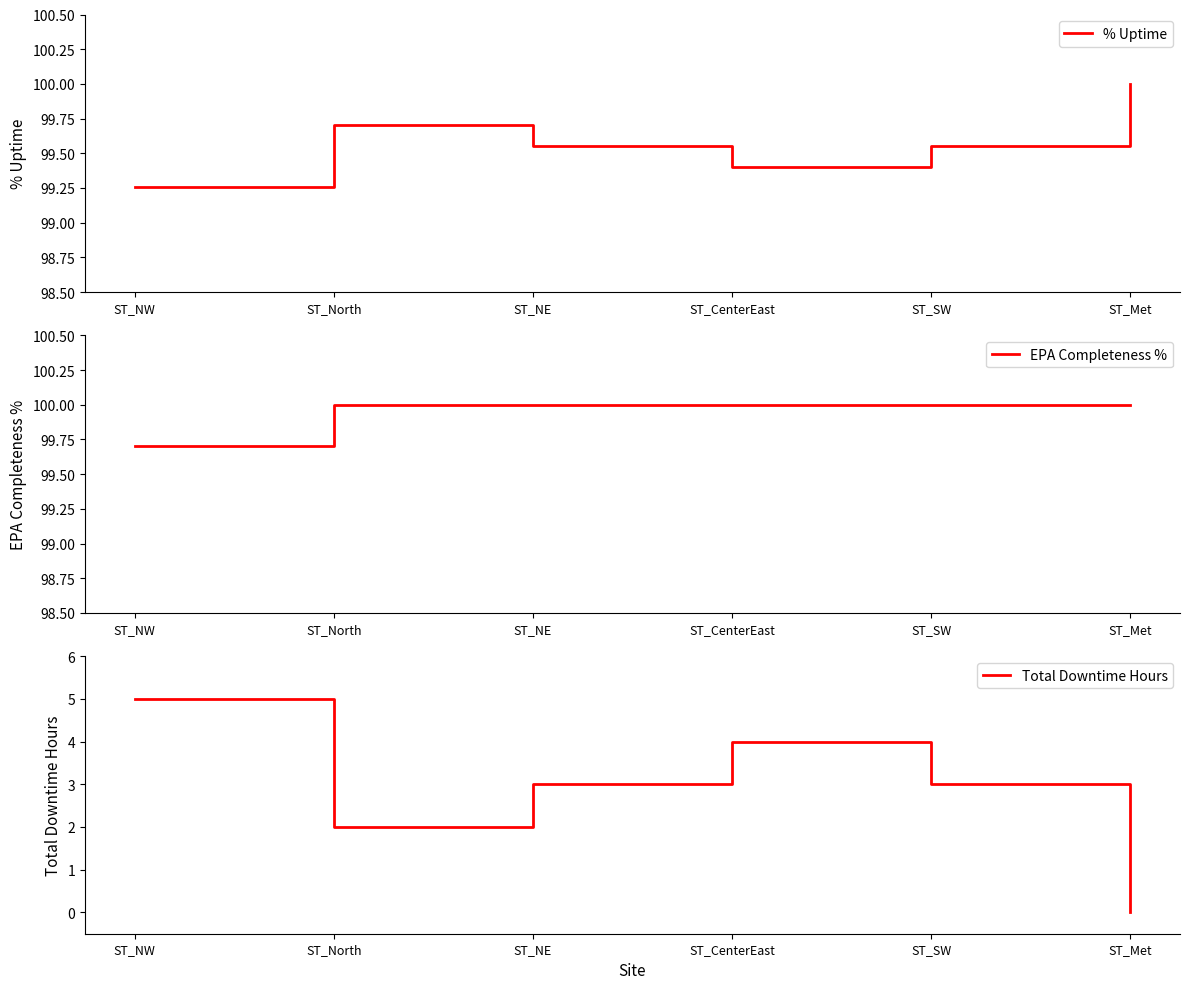

Which series has the widest spread of values?

Total Downtime Hours